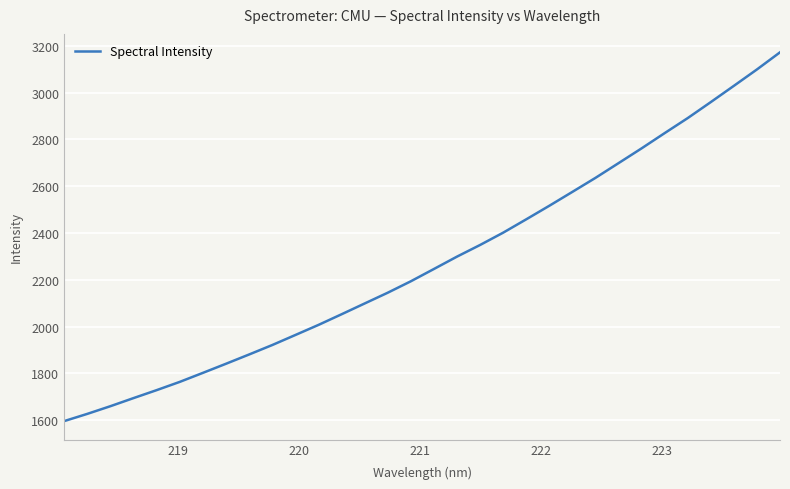

What is the difference between the second highest and minimum values?

1502.7